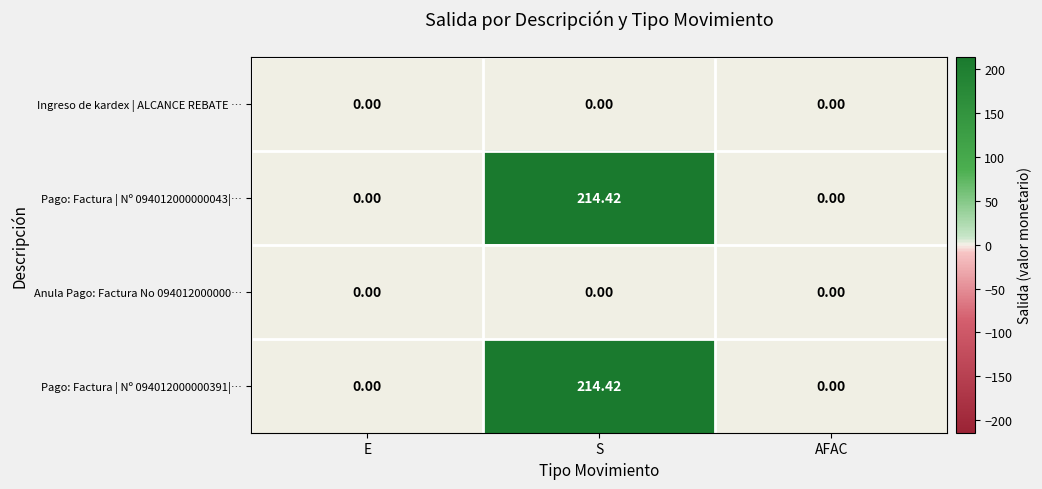

At which category is the sum across all series the highest?

S